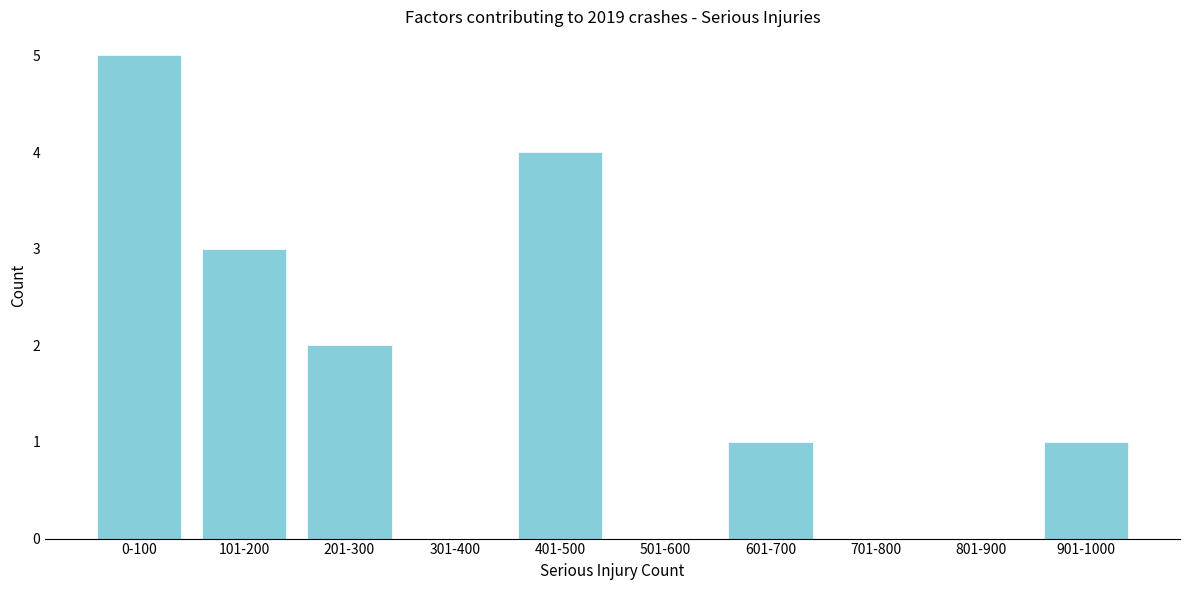

Reading left to right, what are all the values shown in this chart?

0-100=5	101-200=3	201-300=2	301-400=0	401-500=4	501-600=0	601-700=1	701-800=0	801-900=0	901-1000=1